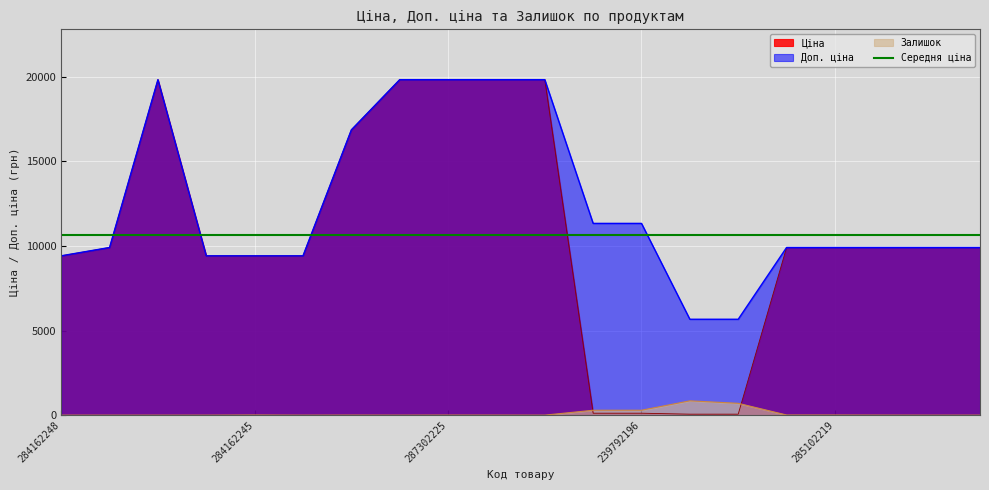

The value of Ціна at 285102216 is 9908.5. True or false?

True